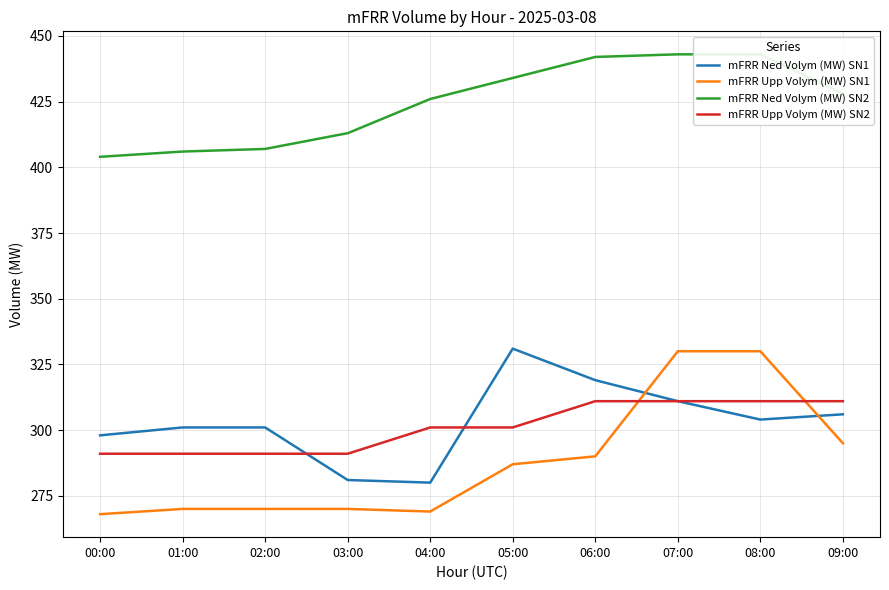

What is the sum of all mFRR Ned Volym (MW) SN2 values?

4246